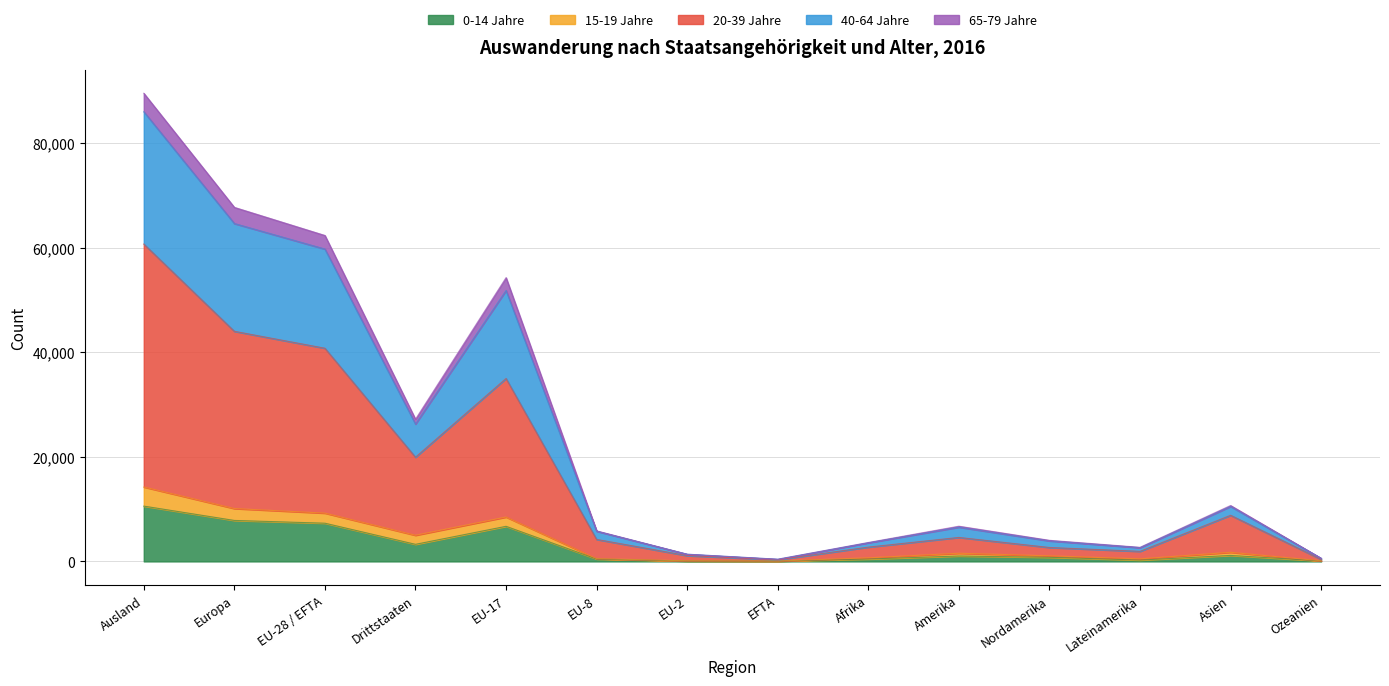

Which category has the highest value in the 0-14 Jahre series?

Ausland